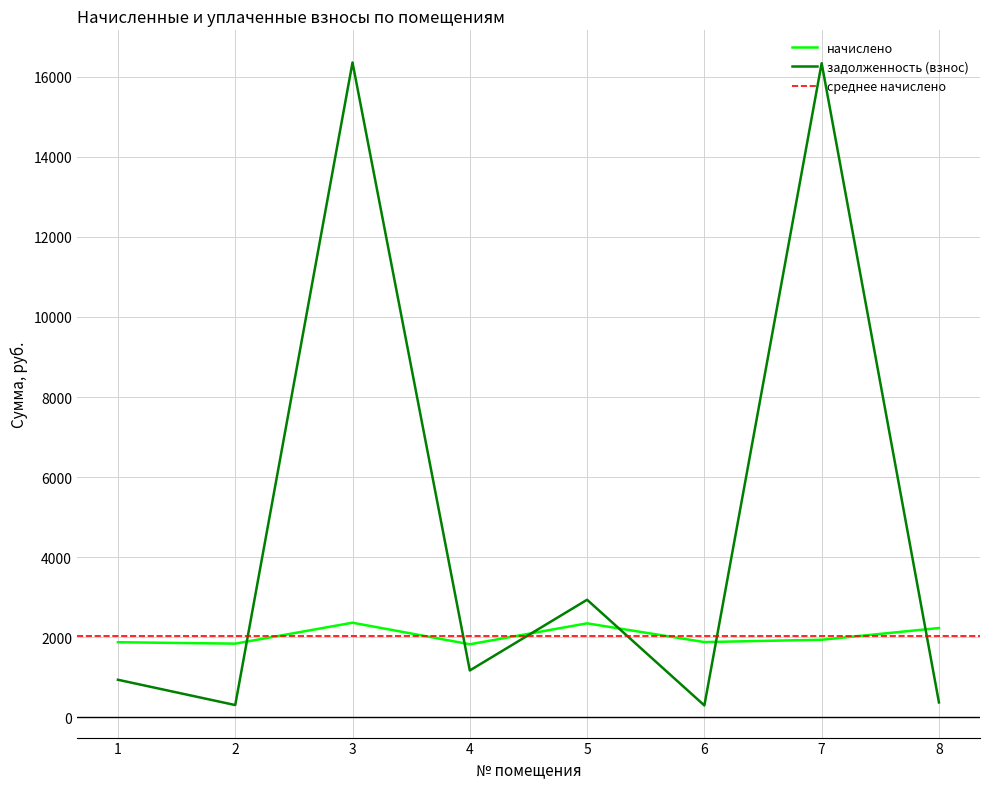

Reading right to left, transcribe all the data shown in this chart.

начислено: 8=2230.8	7=1938.3	6=1879.8	5=2347.8	4=1825.2	3=2363.4	2=1840.8	1=1875.9
задолженность (взнос): 8=371.8	7=16338.6	6=297.4	5=2937.0	4=1170.9	3=16356.5	2=306.8	1=938.6